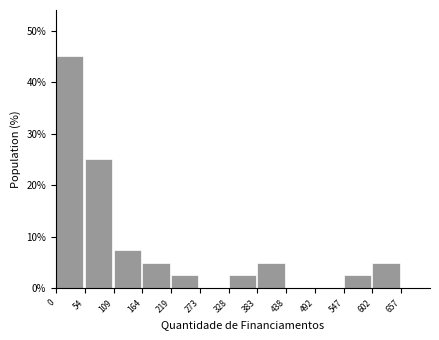

Reading left to right, transcribe this chart: for each bar, give the range it covers on the x-axis and its height. The values are not printed on the chart, so give them approximately, as read against the axis.

0 to 54: 45
54 to 109: 25
109 to 164: 8
164 to 219: 5
219 to 273: 3
273 to 328: 0
328 to 383: 3
383 to 438: 5
438 to 492: 0
492 to 547: 0
547 to 602: 3
602 to 657: 5